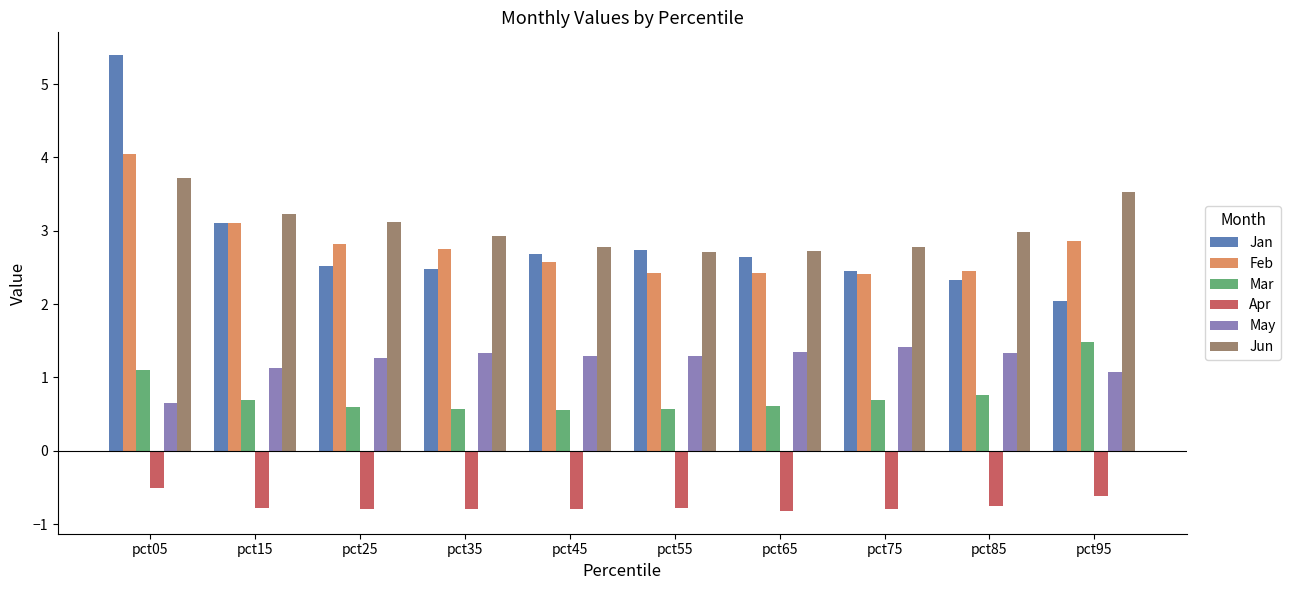

What is the value of the Apr bar at the 1st from the left?

-0.5